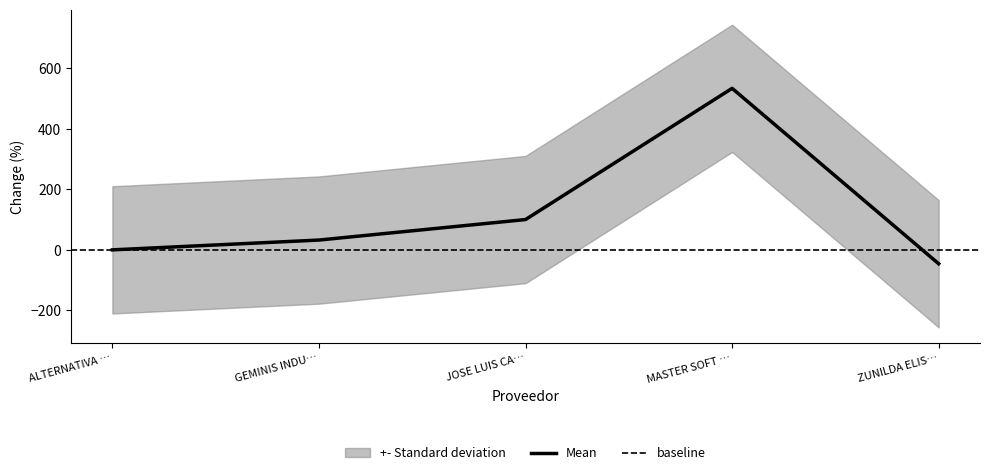

What is the highest value of the Mean series?

532.9